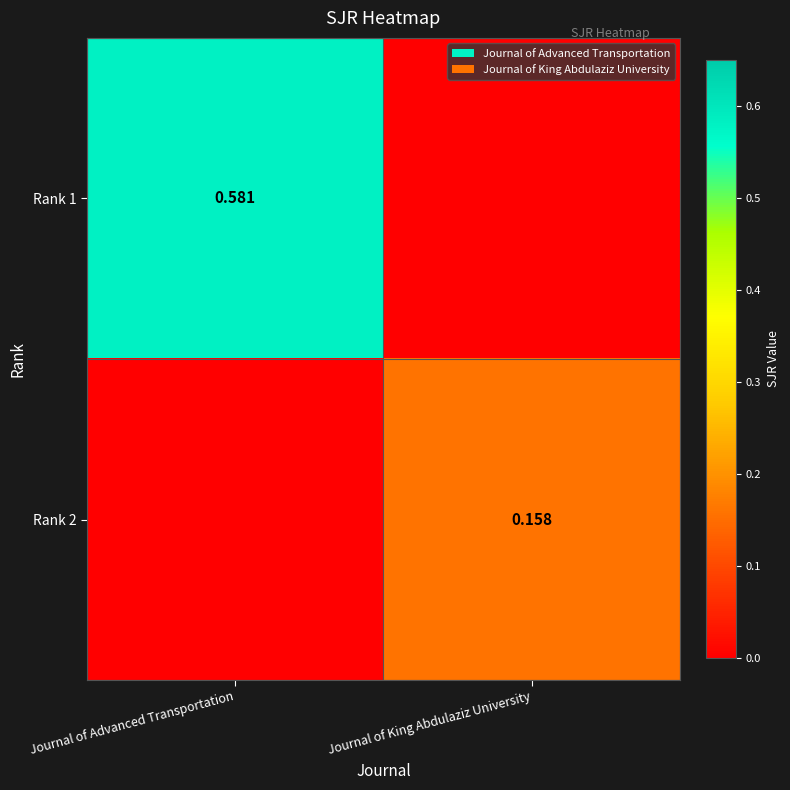

Is the value of Rank 1 at Journal of Advanced Transportation greater than the value of Rank 2 at Journal of King Abdulaziz University?

Yes